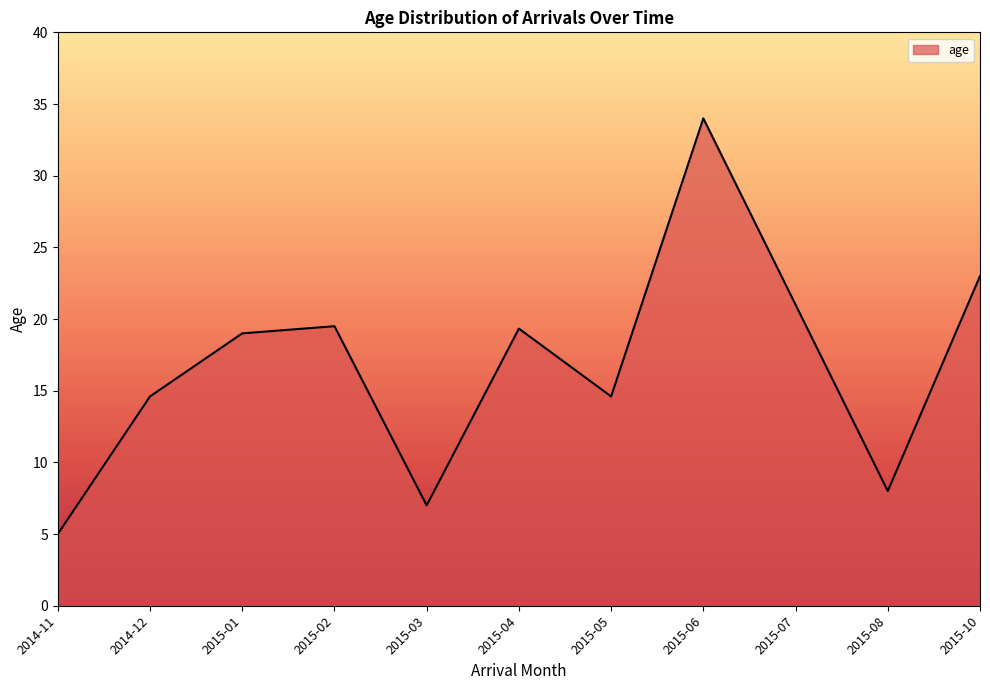

What is the difference between the maximum and minimum values?

29.0